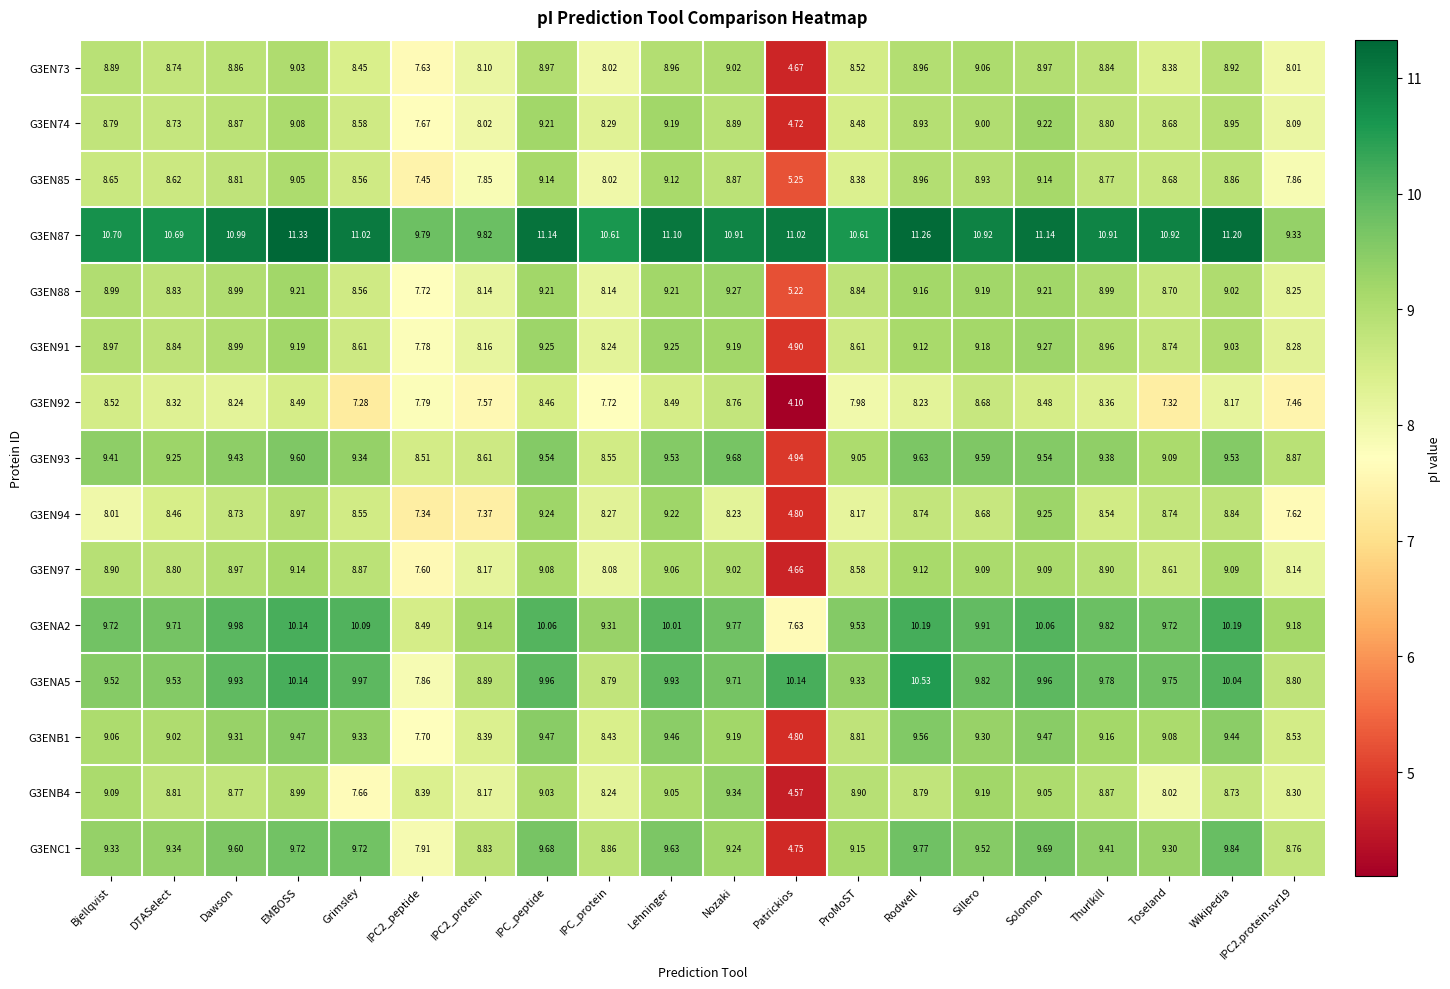

At which label does G3ENB1 first exceed 9?

Bjellqvist